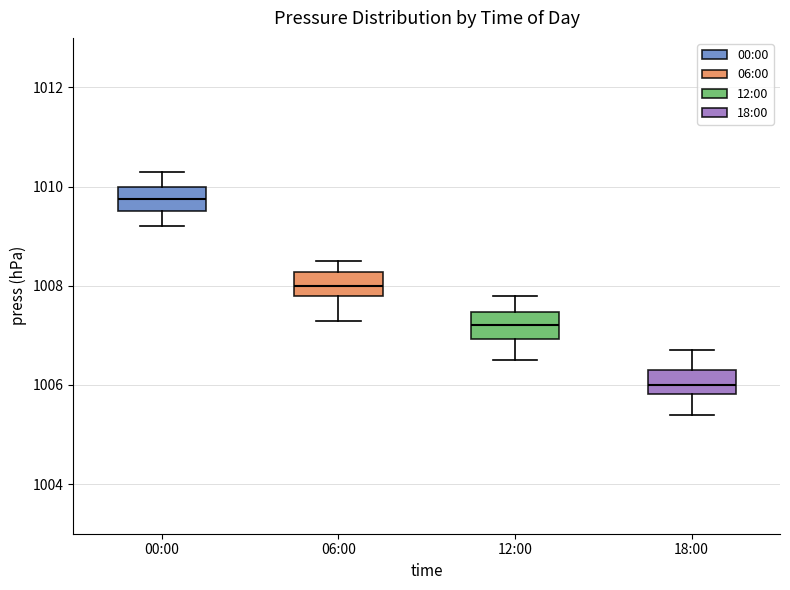

Which box's median line is the highest?

00:00